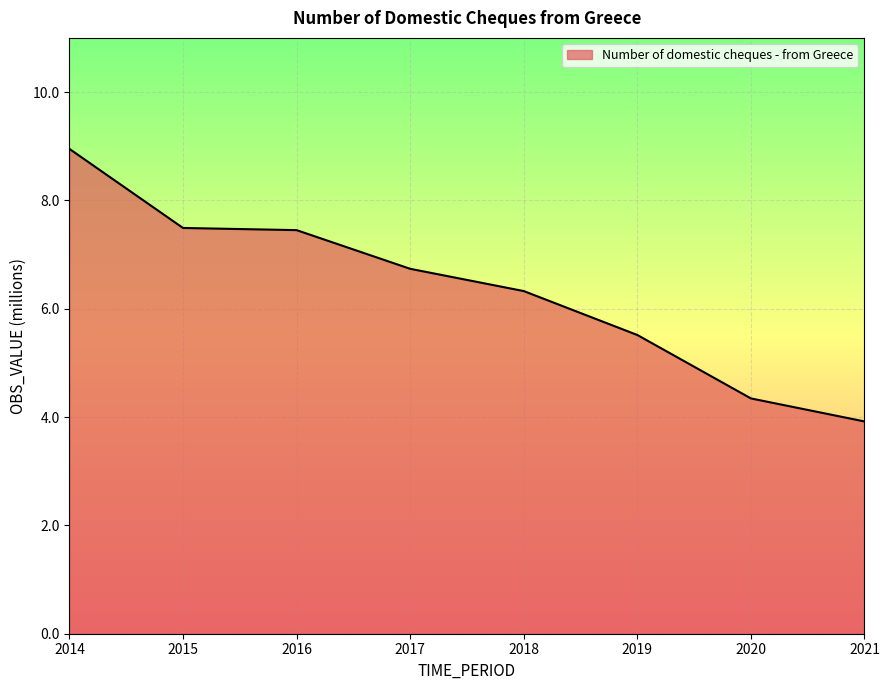

Which category has the highest value across all series?

2014